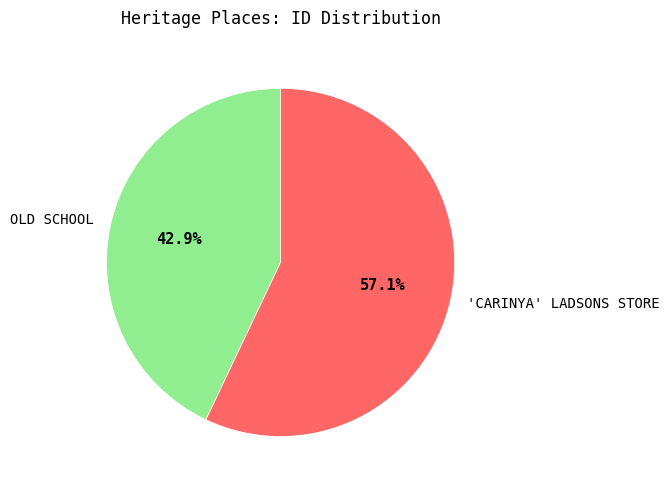

The OLD SCHOOL slice represents 43% of the pie. True or false?

True